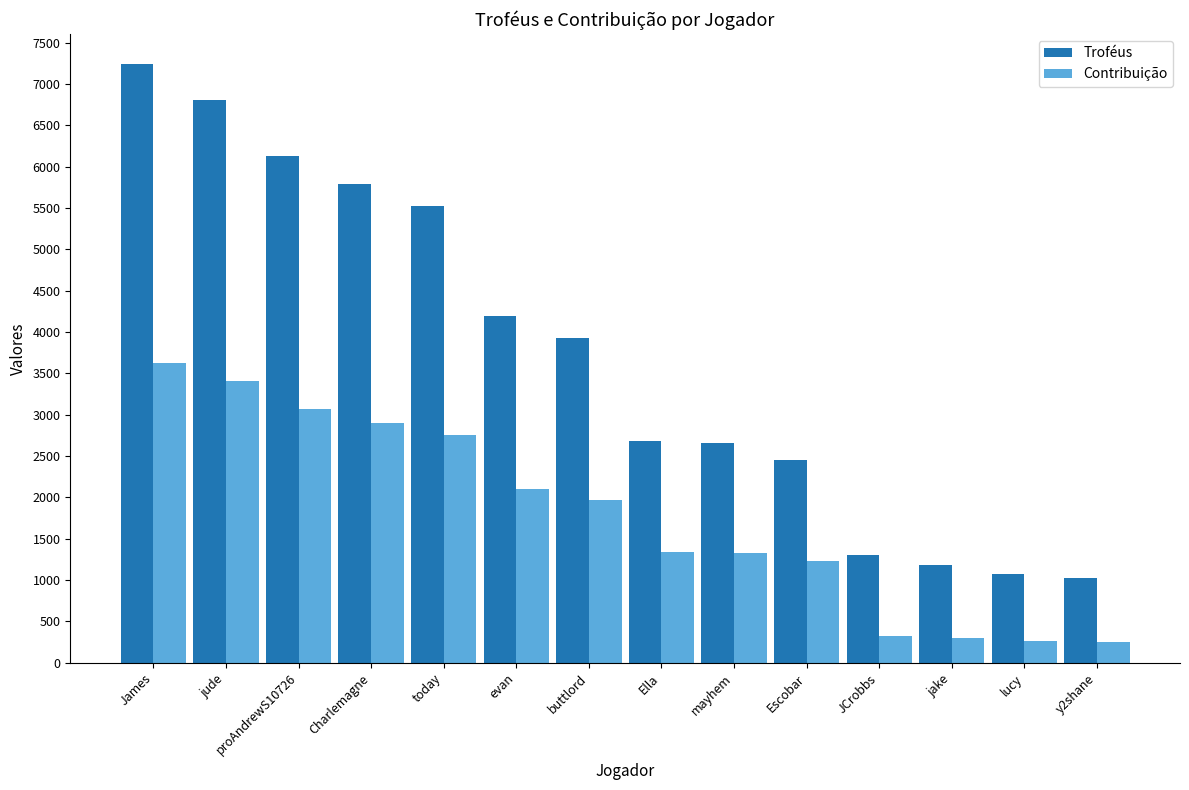

At which label is Troféus closest to 4136?

evan